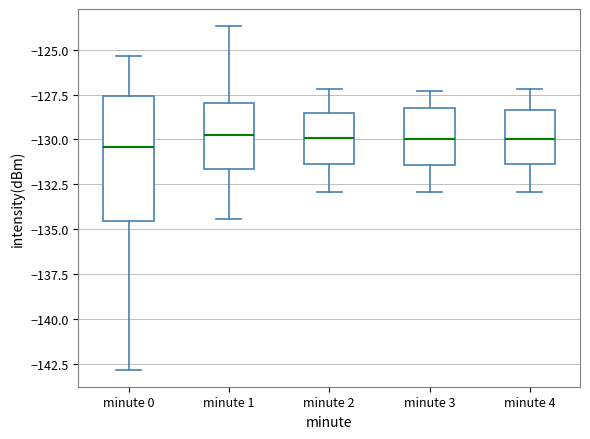

Which box is the tallest, from its lower edge to its upper edge?

minute 0